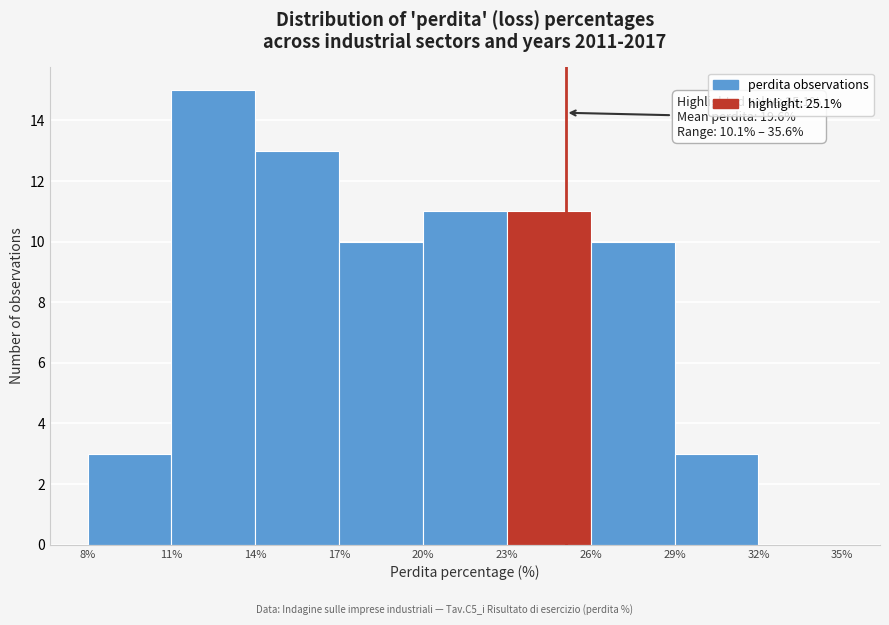

Over which range of the x-axis is the bar tallest?

11% to 14%